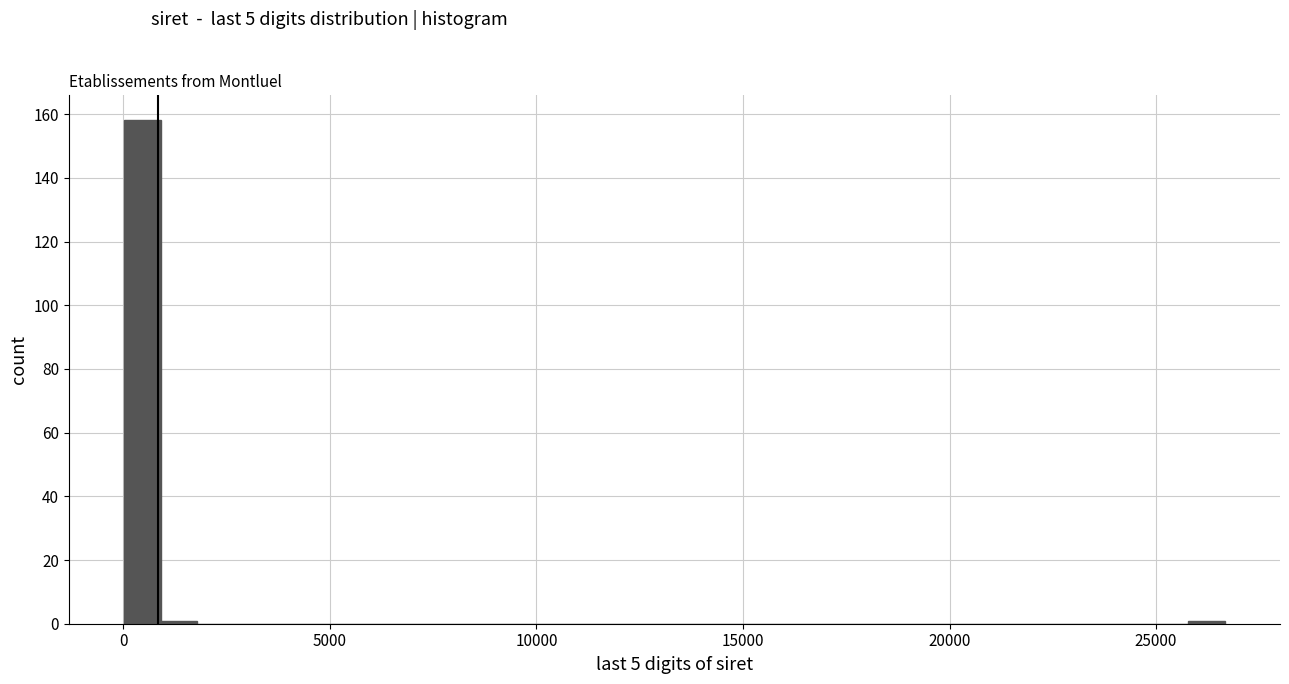

Read against the x-axis, roughly where is the centre of the tallest bar?

500